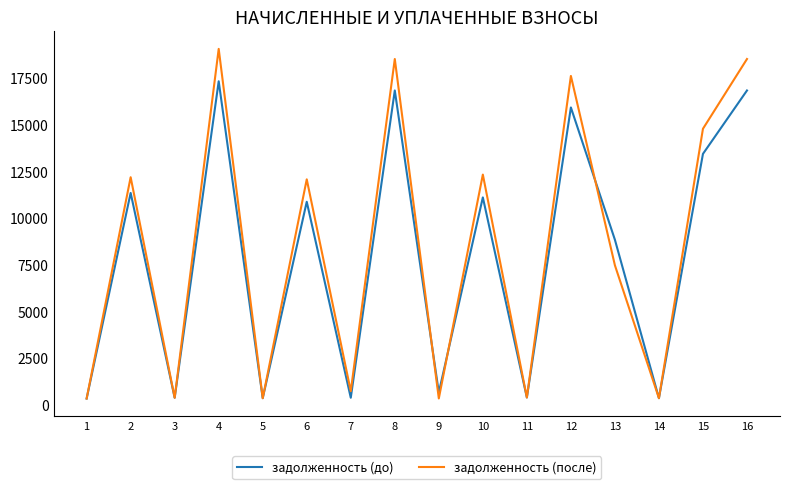

At which category is the sum across all series the highest?

4